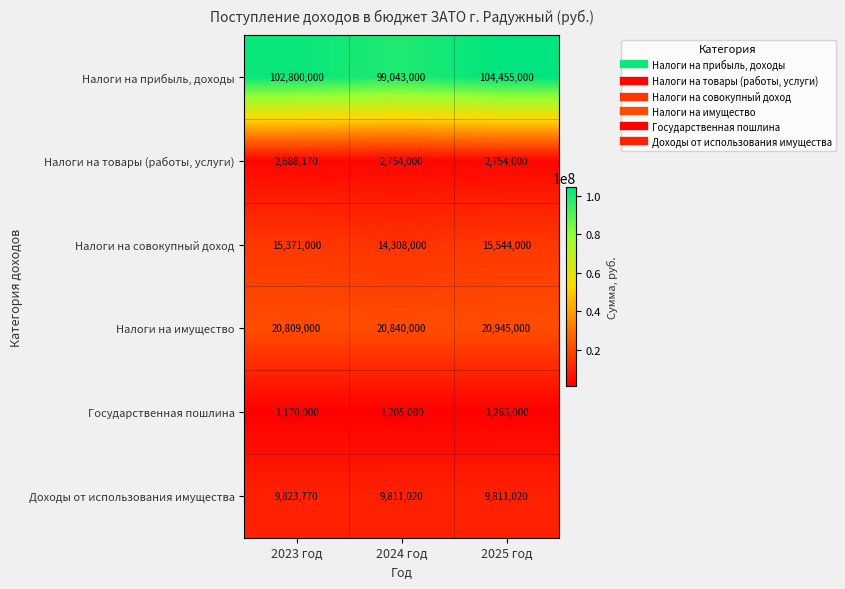

What is the spread (max minus min) of values at 2025 год?

103190000